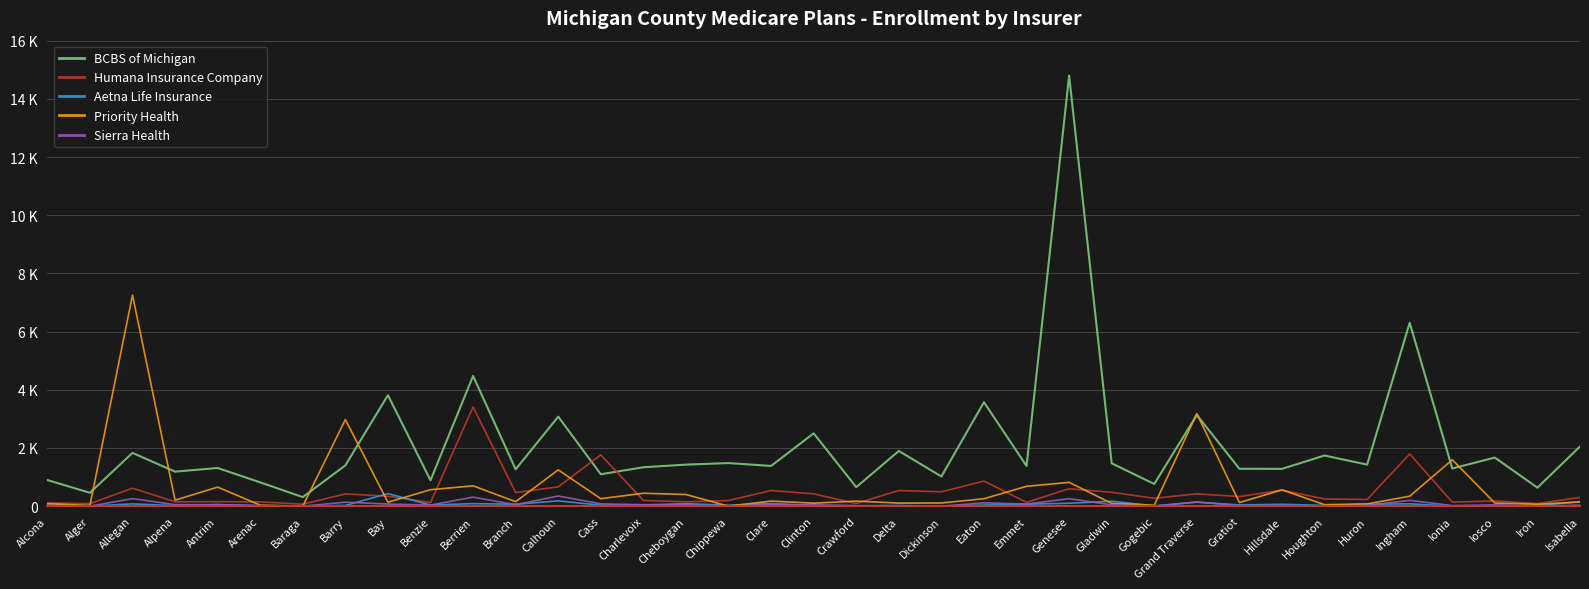

Which category has the lowest value in the Sierra Health series?

Alger